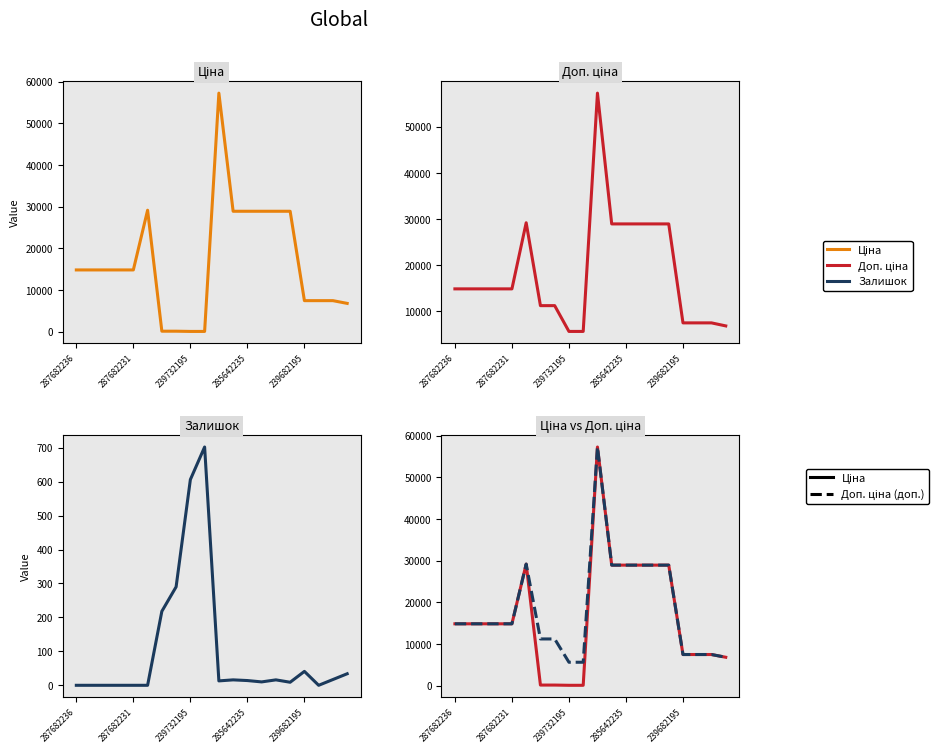

Which series has the largest total across all categories?

Доп. ціна